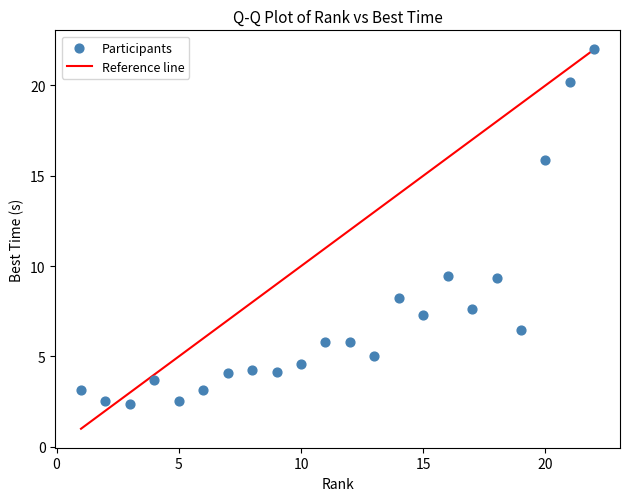

What is the range of Y values (max minus min)?

19.6